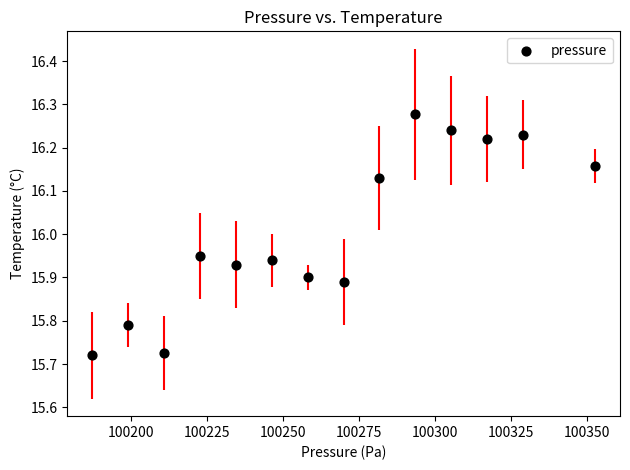

What is the range of Y values (max minus min)?

0.6